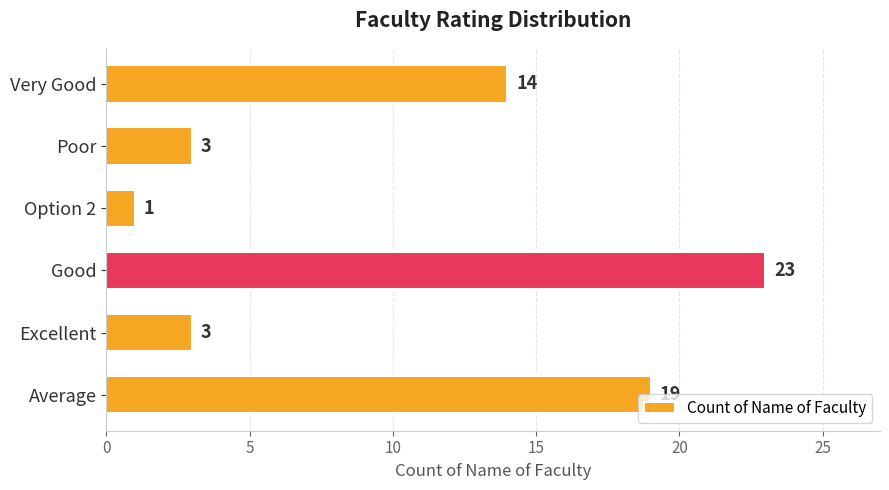

The chart shows a value of 3 at Excellent. True or false?

True